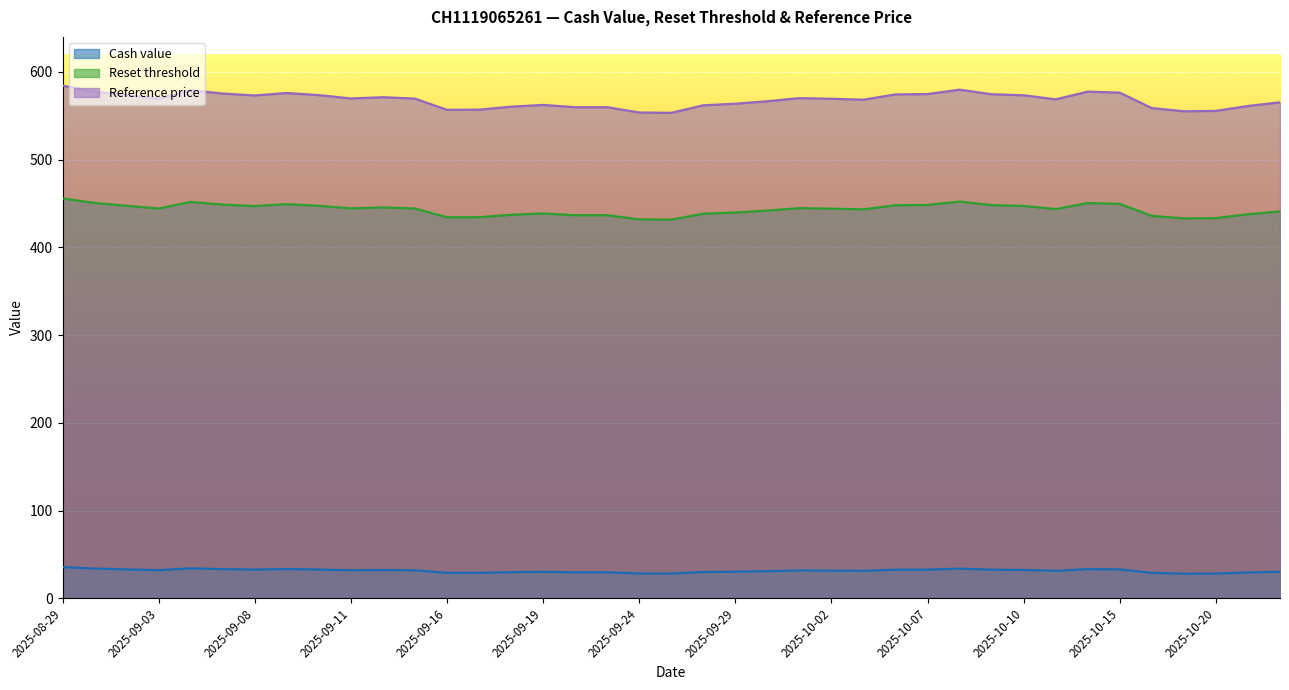

Reading left to right, what are all the values shown in this chart?

Cash value: 2025-10-22=30.1	2025-10-21=29.3	2025-10-20=28.1	2025-10-17=28.1	2025-10-16=28.8	2025-10-15=32.8	2025-10-14=33.1	2025-10-13=31.2	2025-10-10=32.2	2025-10-09=32.5	2025-10-08=33.7	2025-10-07=32.6	2025-10-06=32.5	2025-10-03=31.2	2025-10-02=31.4	2025-10-01=31.6	2025-09-30=30.9	2025-09-29=30.3	2025-09-26=29.9	2025-09-25=28.1	2025-09-24=28.2	2025-09-23=29.5	2025-09-22=29.5	2025-09-19=30.1	2025-09-18=29.7	2025-09-17=28.9	2025-09-16=28.9	2025-09-15=31.8	2025-09-12=32.2	2025-09-11=31.9	2025-09-10=32.7	2025-09-09=33.3	2025-09-08=32.6	2025-09-05=33.2	2025-09-04=34.1	2025-09-03=31.9	2025-09-02=32.9	2025-09-01=33.8	2025-08-29=35.5
Reset threshold: 2025-10-22=441.0	2025-10-21=437.7	2025-10-20=433.4	2025-10-17=433.1	2025-10-16=435.9	2025-10-15=449.6	2025-10-14=450.5	2025-10-13=443.7	2025-10-10=447.3	2025-10-09=448.2	2025-10-08=452.2	2025-10-07=448.3	2025-10-06=448.0	2025-10-03=443.4	2025-10-02=444.1	2025-10-01=444.8	2025-09-30=441.9	2025-09-29=439.8	2025-09-26=438.4	2025-09-25=431.7	2025-09-24=432.0	2025-09-23=436.6	2025-09-22=436.6	2025-09-19=438.7	2025-09-18=437.1	2025-09-17=434.5	2025-09-16=434.3	2025-09-15=444.3	2025-09-12=445.5	2025-09-11=444.4	2025-09-10=447.4	2025-09-09=449.3	2025-09-08=447.1	2025-09-05=448.8	2025-09-04=451.8	2025-09-03=444.3	2025-09-02=447.4	2025-09-01=450.7	2025-08-29=455.8
Reference price: 2025-10-22=565.4	2025-10-21=561.2	2025-10-20=555.6	2025-10-17=555.2	2025-10-16=558.8	2025-10-15=576.4	2025-10-14=577.6	2025-10-13=568.8	2025-10-10=573.4	2025-10-09=574.6	2025-10-08=579.8	2025-10-07=574.8	2025-10-06=574.4	2025-10-03=568.4	2025-10-02=569.4	2025-10-01=570.2	2025-09-30=566.6	2025-09-29=563.8	2025-09-26=562.0	2025-09-25=553.4	2025-09-24=553.8	2025-09-23=559.8	2025-09-22=559.8	2025-09-19=562.4	2025-09-18=560.4	2025-09-17=557.0	2025-09-16=556.8	2025-09-15=569.6	2025-09-12=571.2	2025-09-11=569.8	2025-09-10=573.6	2025-09-09=576.0	2025-09-08=573.2	2025-09-05=575.4	2025-09-04=579.2	2025-09-03=569.6	2025-09-02=573.6	2025-09-01=577.8	2025-08-29=584.4